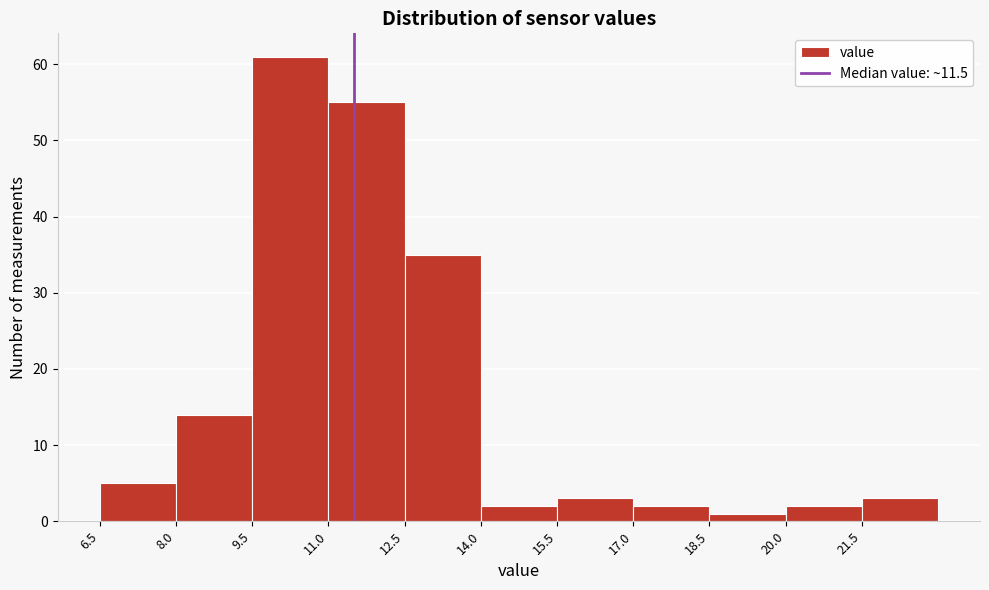

Reading left to right, list every bar in this chart as the range it spans on the x-axis followed by its height. Neither the bar edges nor the heights are printed on the chart, so give them approximately, as read against the axes.

6.5 to 8.0: 5
8.0 to 9.5: 14
9.5 to 11.0: 61
11.0 to 12.5: 55
12.5 to 14.0: 35
14.0 to 15.5: 2
15.5 to 17.0: 3
17.0 to 18.5: 2
18.5 to 20.0: 1
20.0 to 21.5: 2
21.5 to 23.0: 3